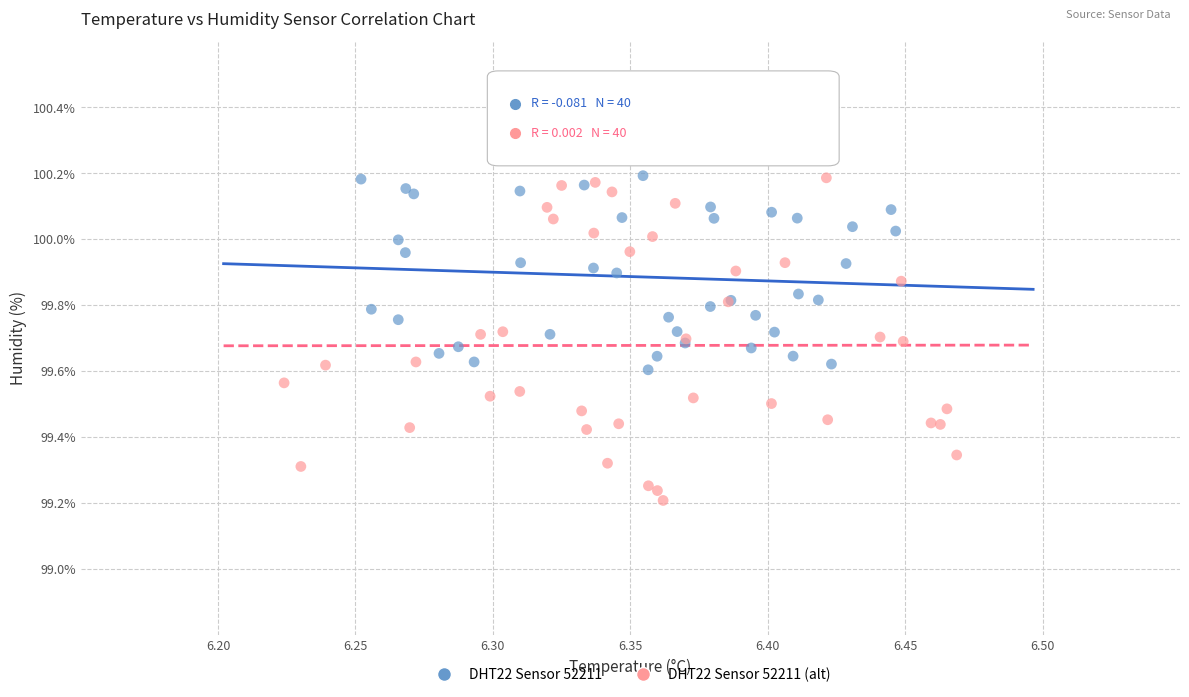

Which series has the widest spread of Y values?

DHT22 Sensor 52211 (alt)